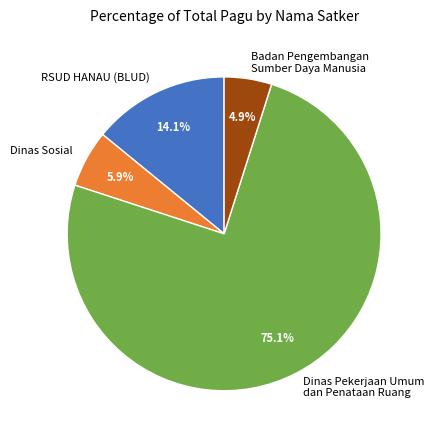

Approximately how many times larger is the value at RSUD HANAU (BLUD) compared to Dinas Sosial?

2.4